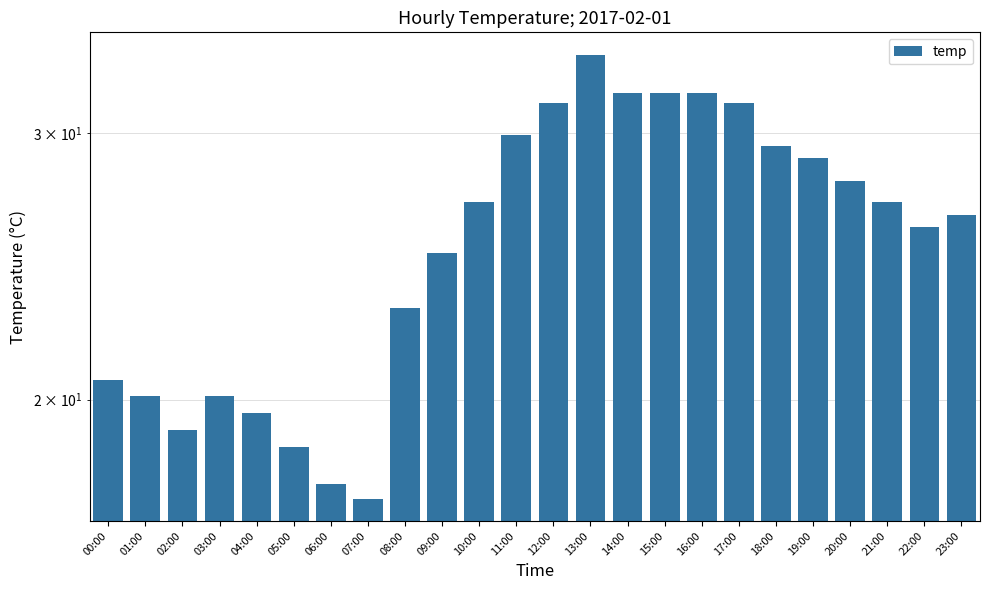

What is the sum of the values at 01:00 and 02:00?

39.2